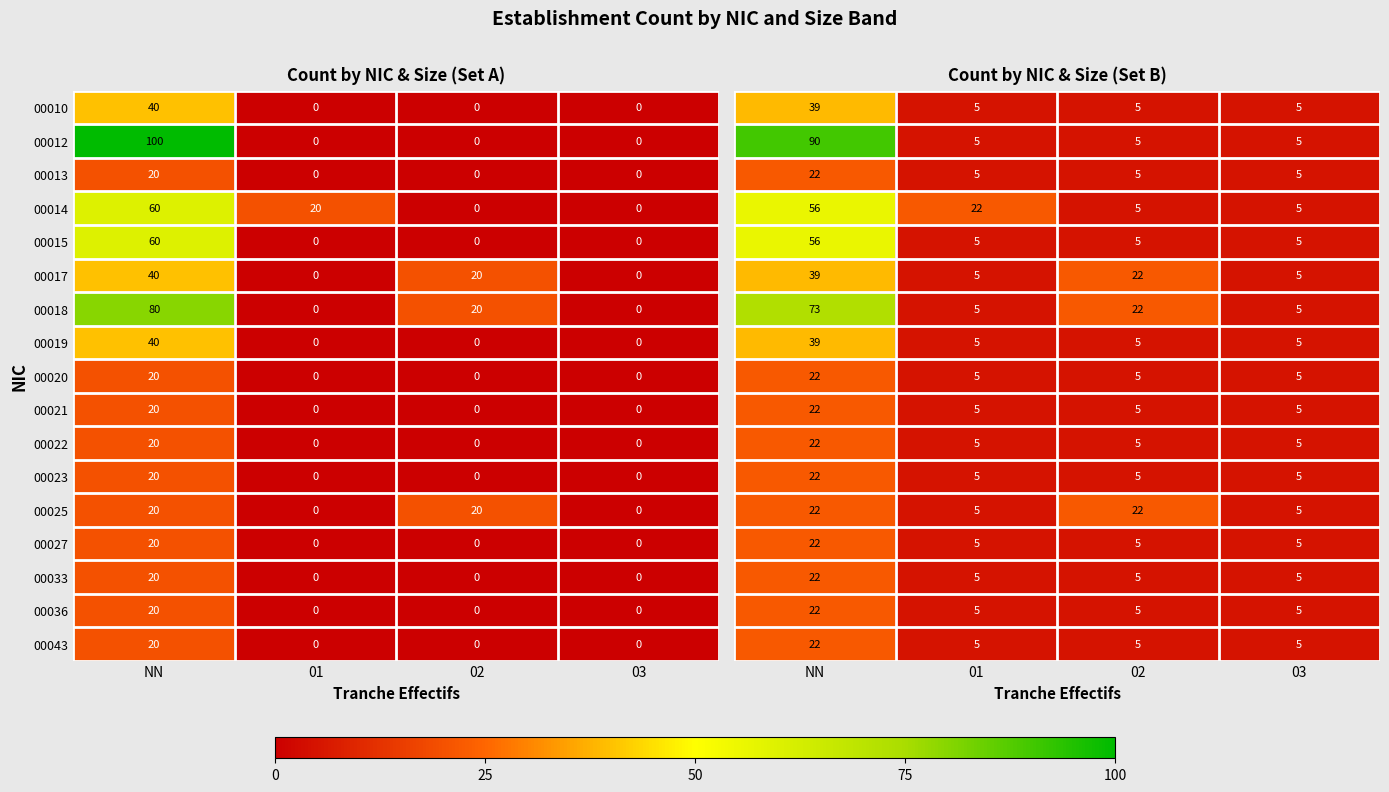

What is the difference between the highest and lowest values at 02?

17